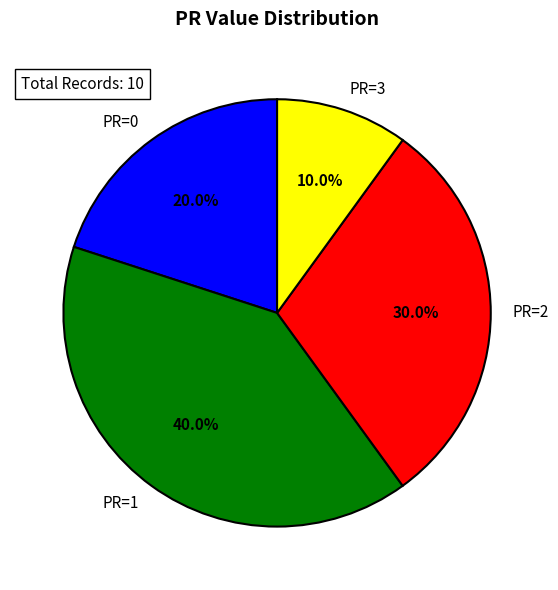

Rank the categories by value from highest to lowest.

PR=1, PR=2, PR=0, PR=3